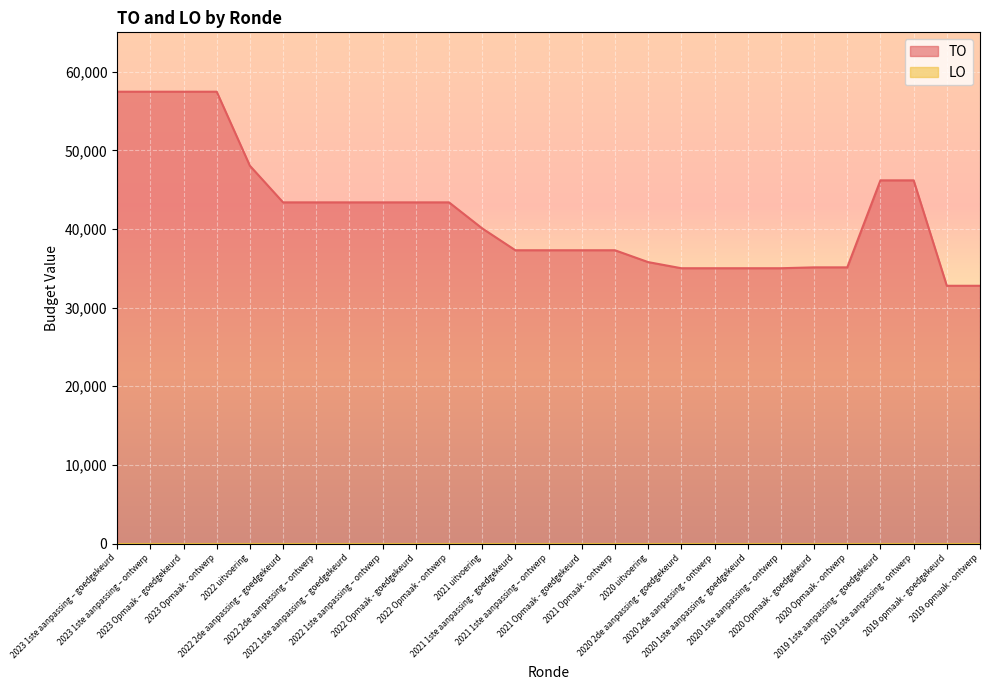

How many lines are shown in the chart?

1